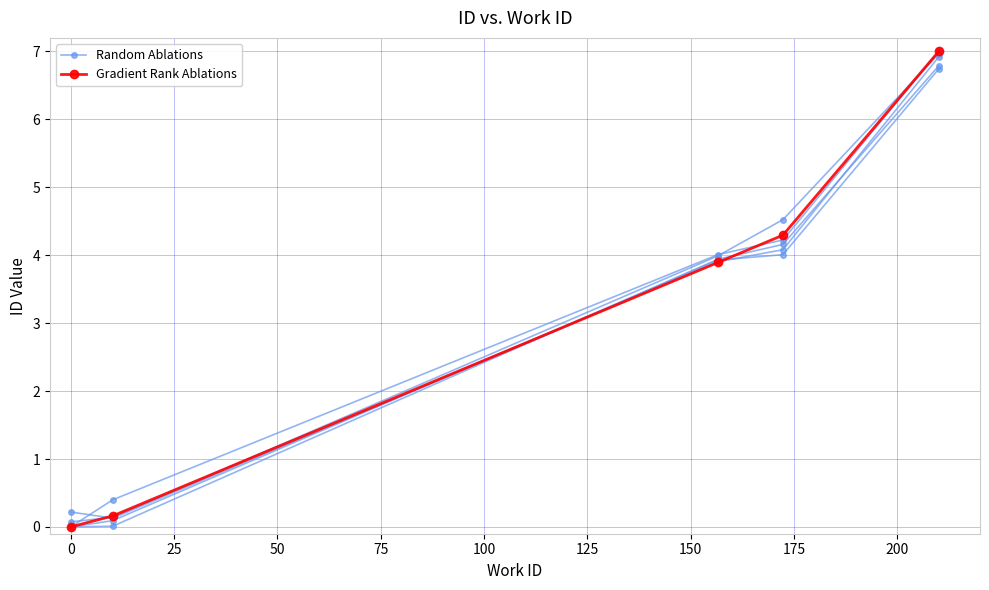

How many data points in Random Ablations are less than 3?

2